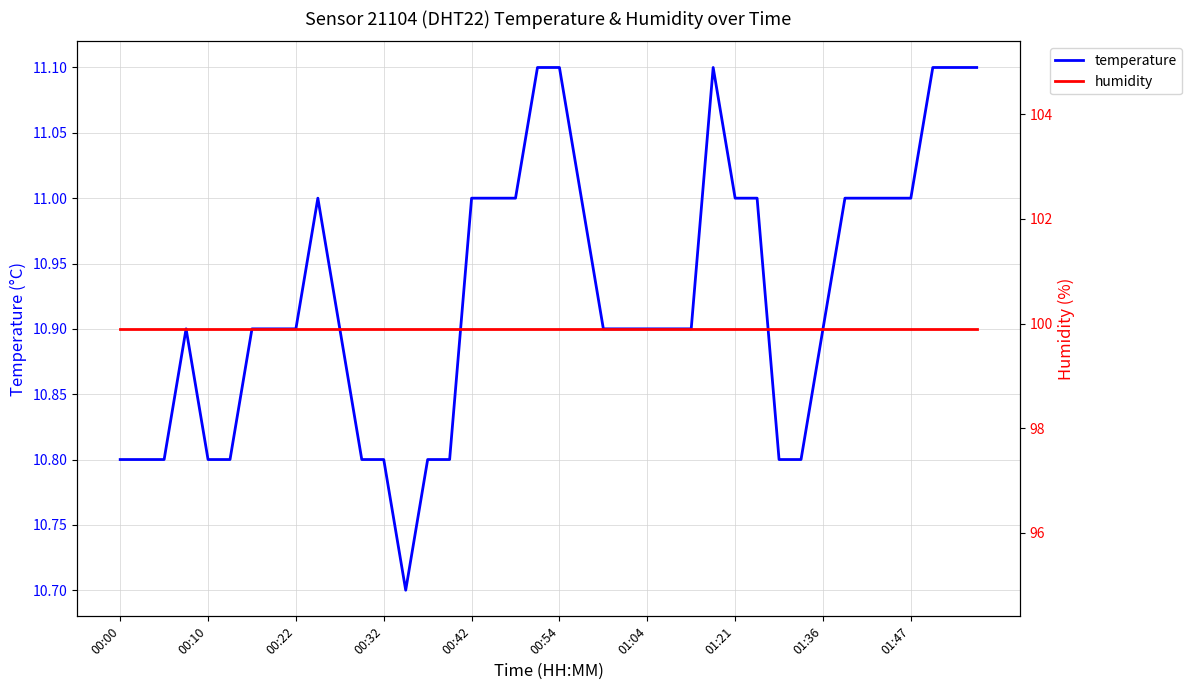

List the series in order of their peak value, highest first.

humidity, temperature